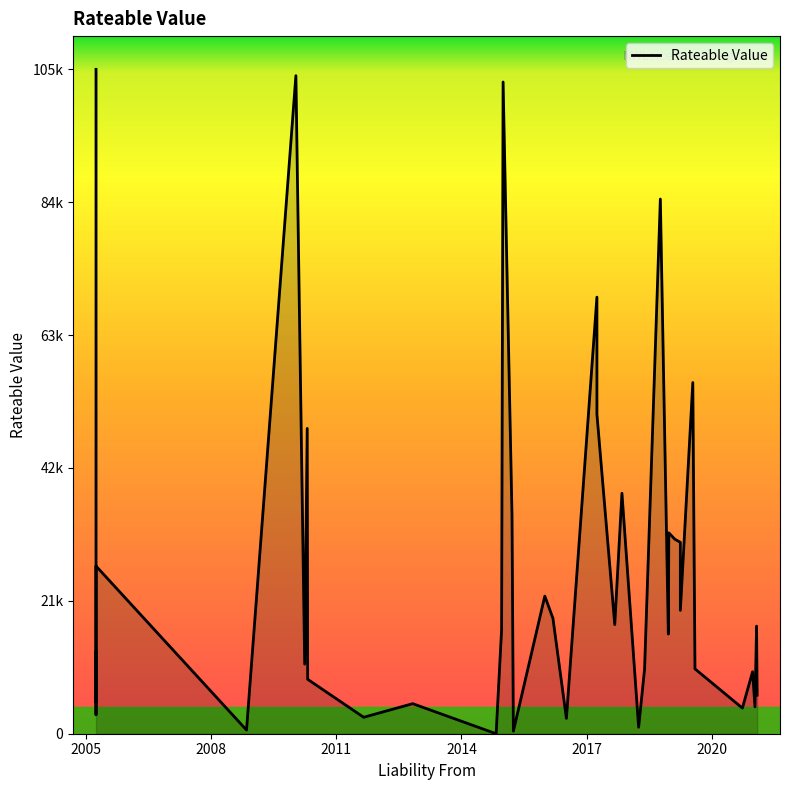

What is the difference between the second highest and second lowest values?

103595